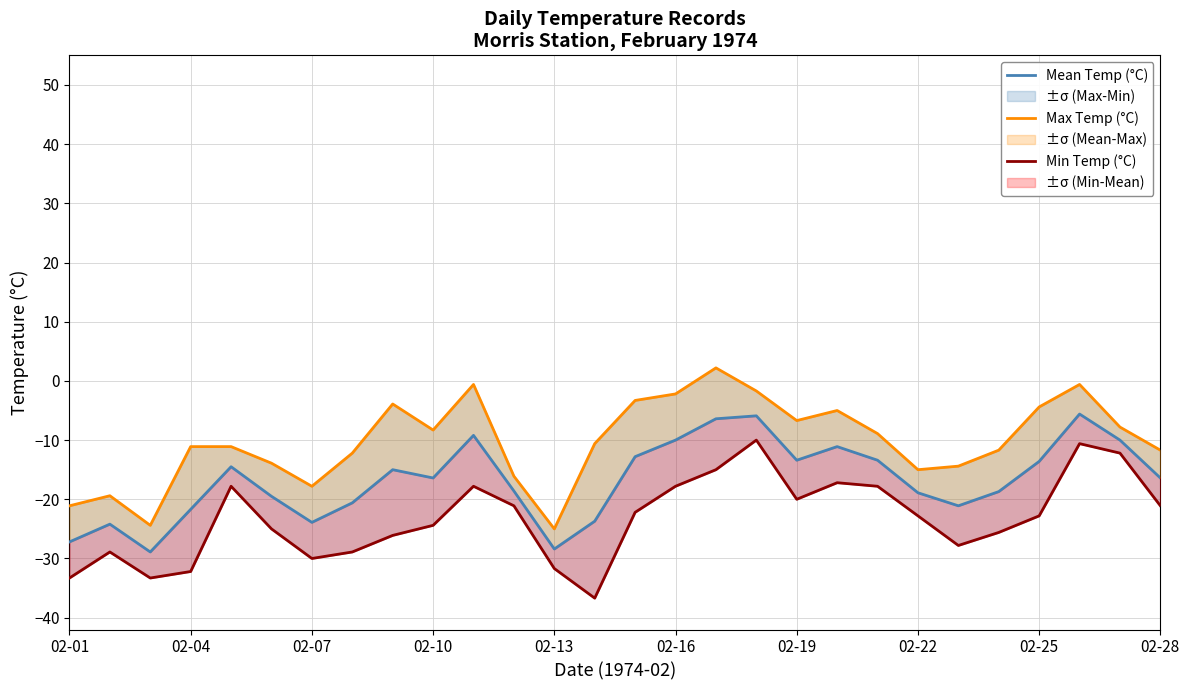

What is the maximum value shown in the chart?

2.2